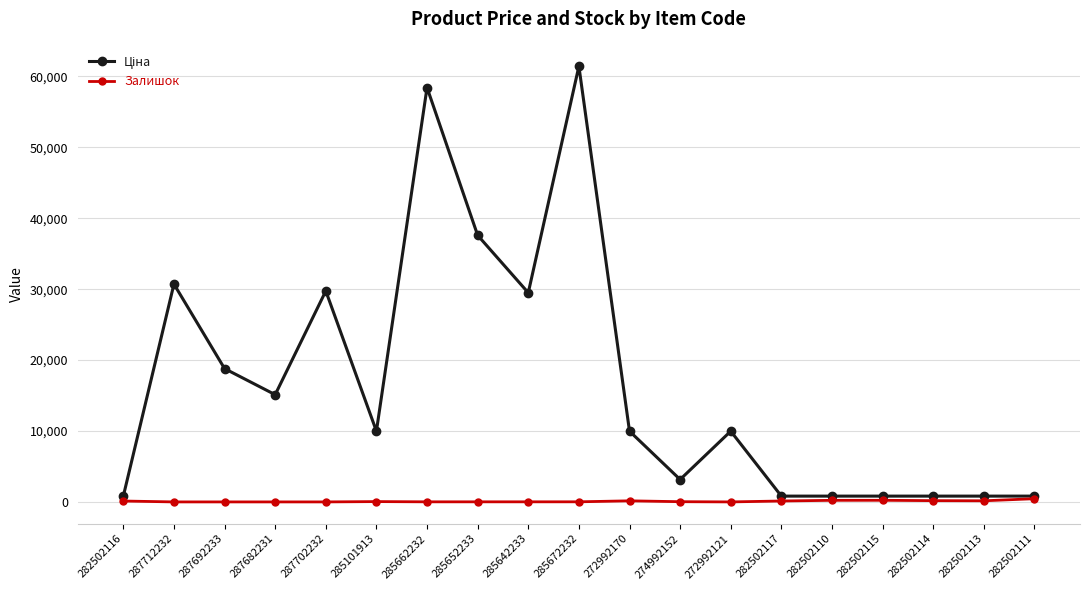

What is the spread (max minus min) of values at 287712232?

30717.1